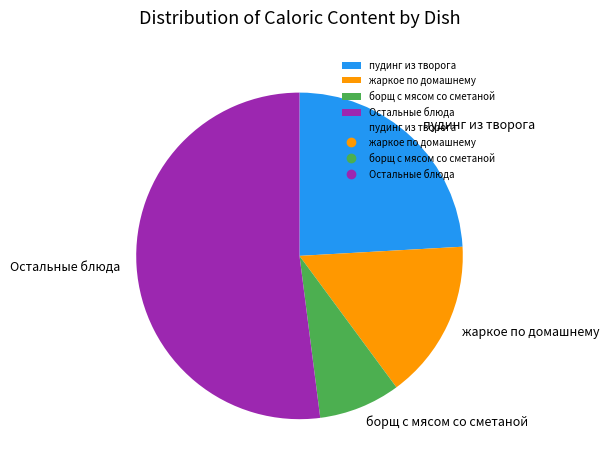

Do жаркое по домашнему and борщ с мясом со сметаной together represent more than half of the pie?

No